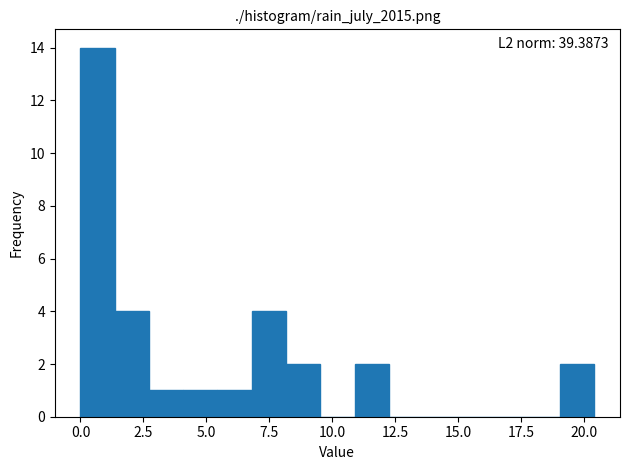

Read against the x-axis, roughly where is the centre of the tallest bar?

0.5